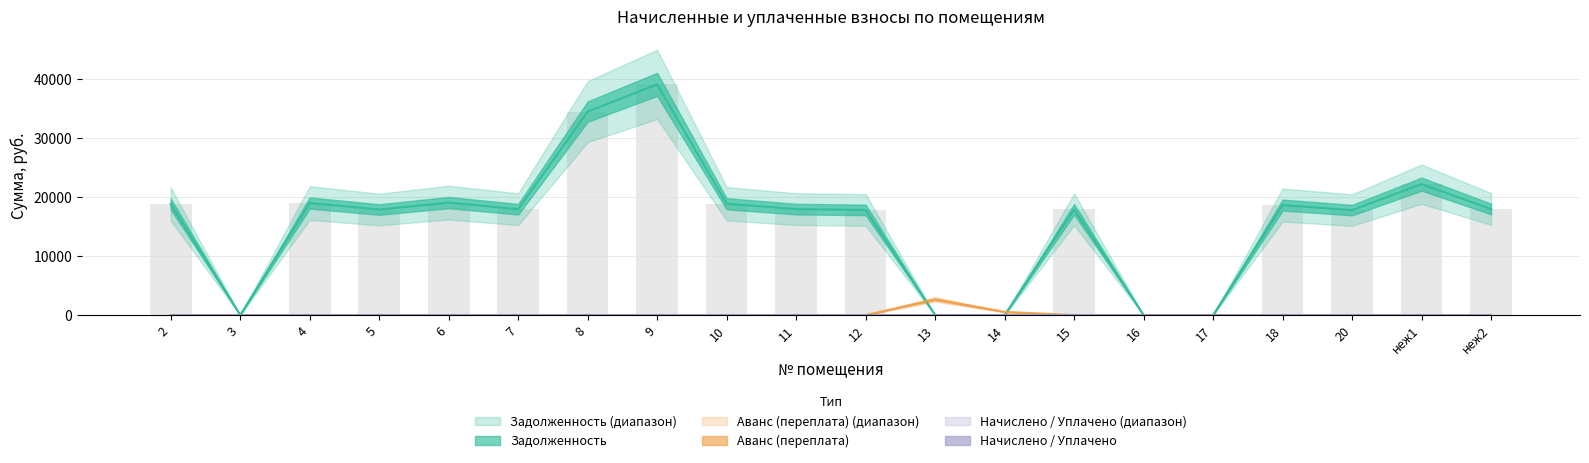

Rank the categories by задолженность (кон.) value from lowest to highest.

3, 13, 14, 16, 17, 20, 12, 5, 15, 7, 11, неж2, 18, 2, 10, 4, 6, неж1, 8, 9